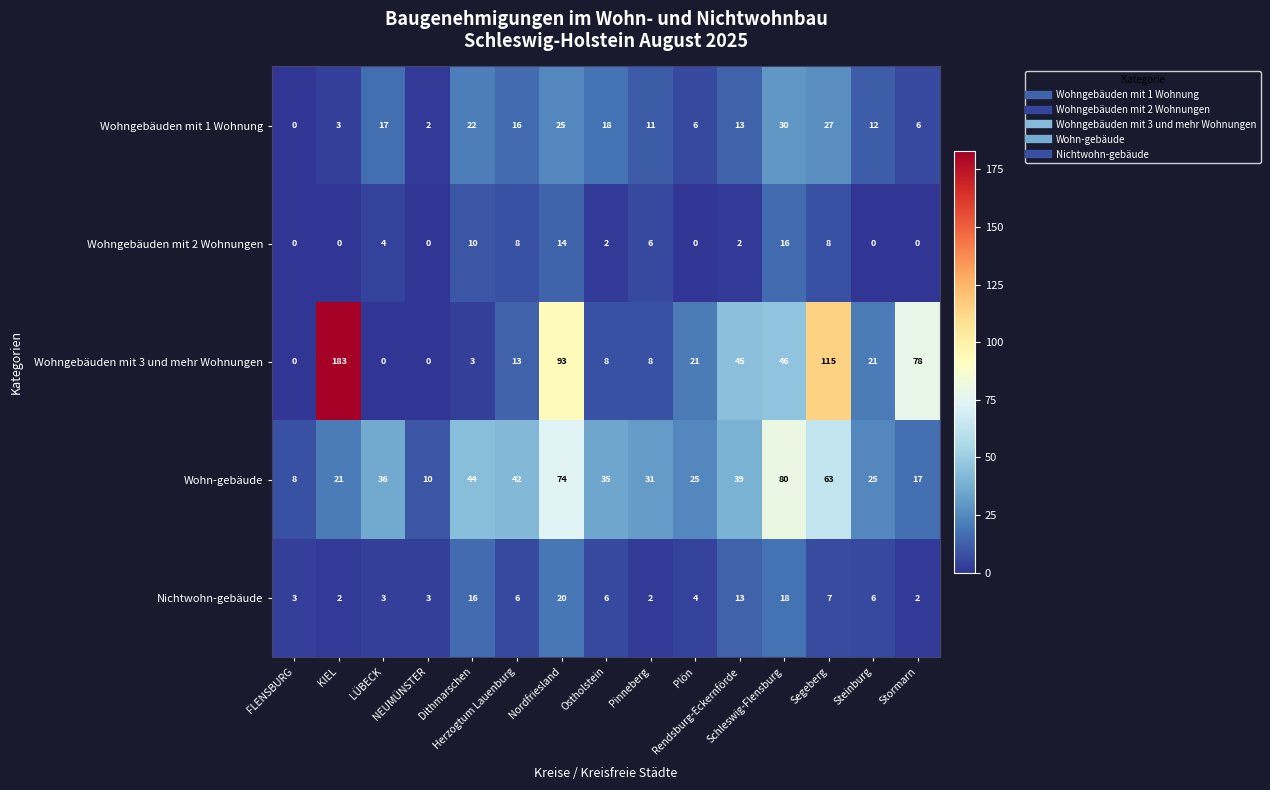

What is the sum of all Wohn-gebäude values?

550